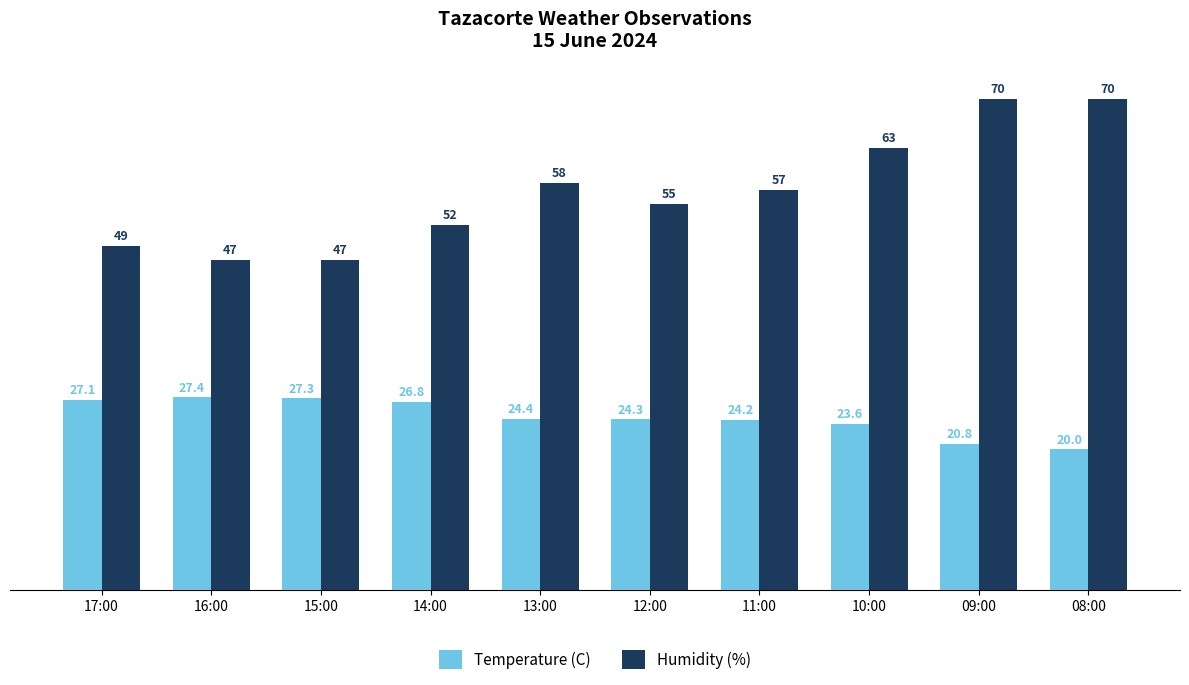

Reading left to right, transcribe all the data shown in this chart.

Temperature (C): 17:00=27.1	16:00=27.4	15:00=27.3	14:00=26.8	13:00=24.4	12:00=24.3	11:00=24.2	10:00=23.6	09:00=20.8	08:00=20.0
Humidity (%): 17:00=49.0	16:00=47.0	15:00=47.0	14:00=52.0	13:00=58.0	12:00=55.0	11:00=57.0	10:00=63.0	09:00=70.0	08:00=70.0